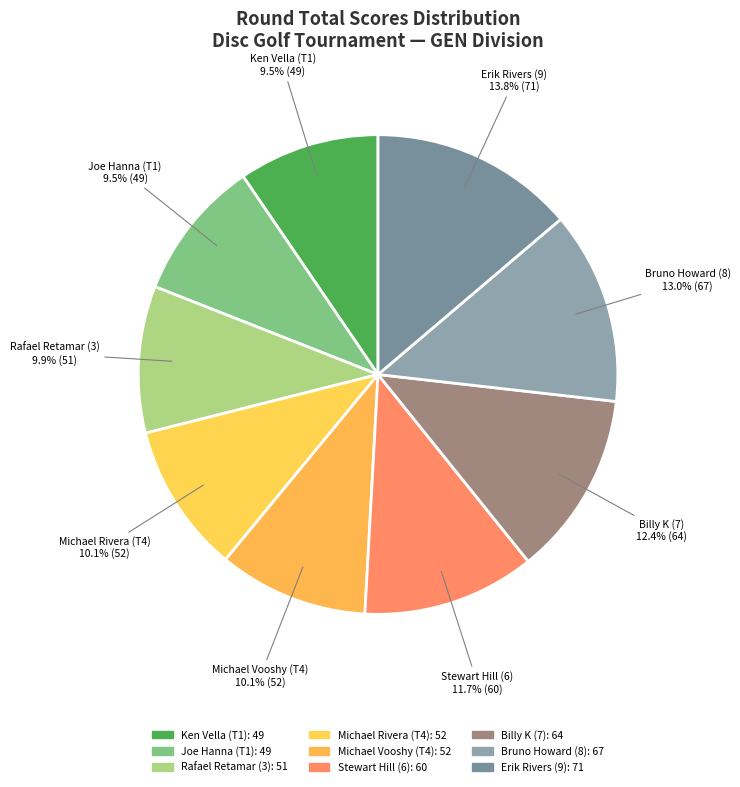

Does Rafael Retamar (3) account for over 50% of the chart?

No